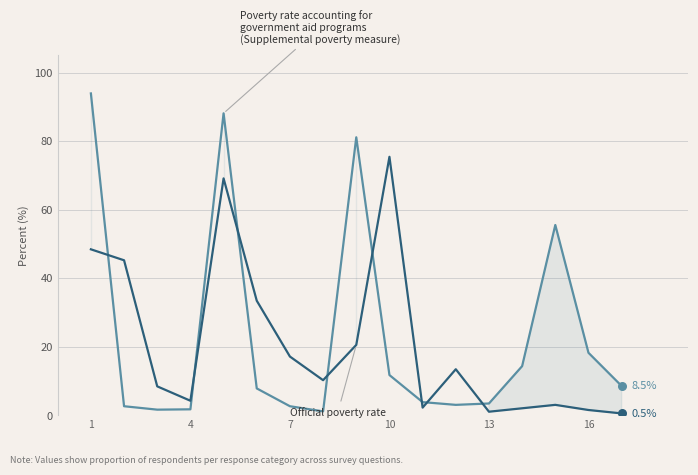

Which series contains the lowest Y value?

Official poverty rate